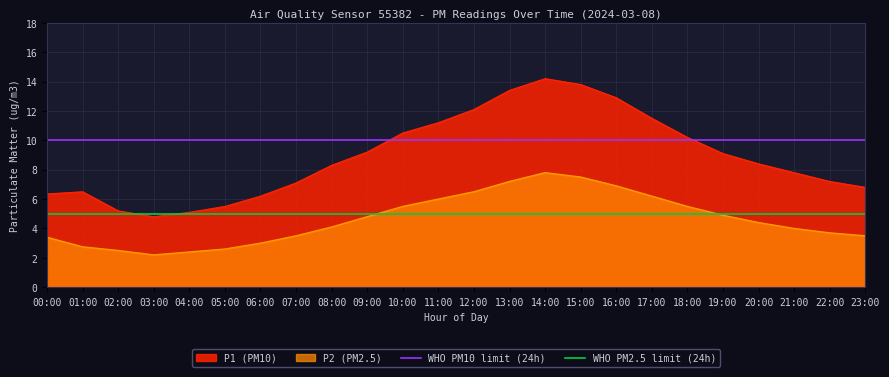

Is the value of P2 (PM2.5) at 22:00 greater than the value of P1 (PM10) at 09:00?

No